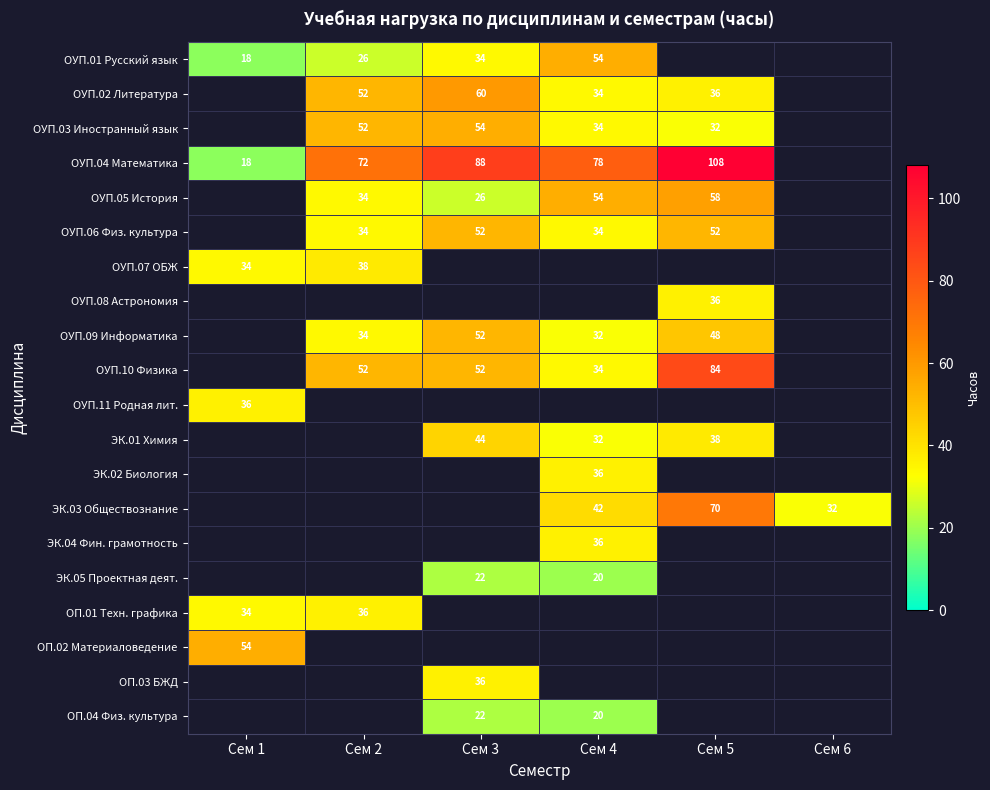

True or false: ОУП.09 Информатика has a value of 32 at Сем 4.

True